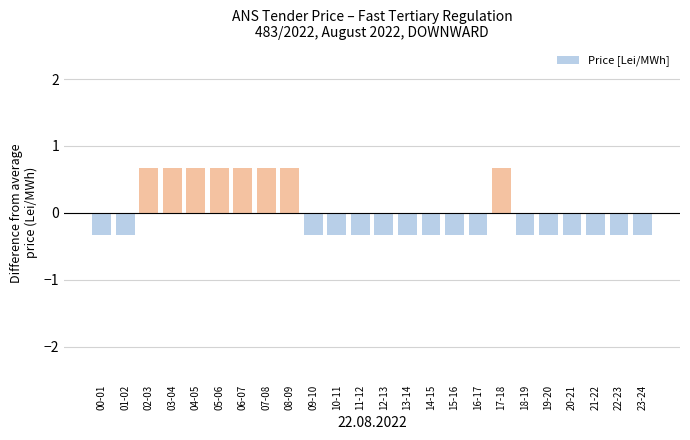

The chart shows a value of -0.3 at 14-15. True or false?

True